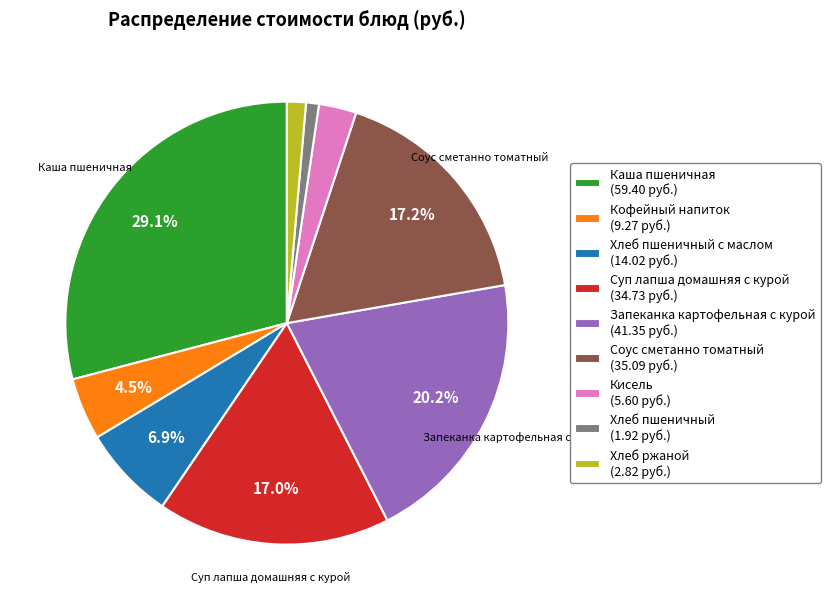

Does any single category account for the majority?

No